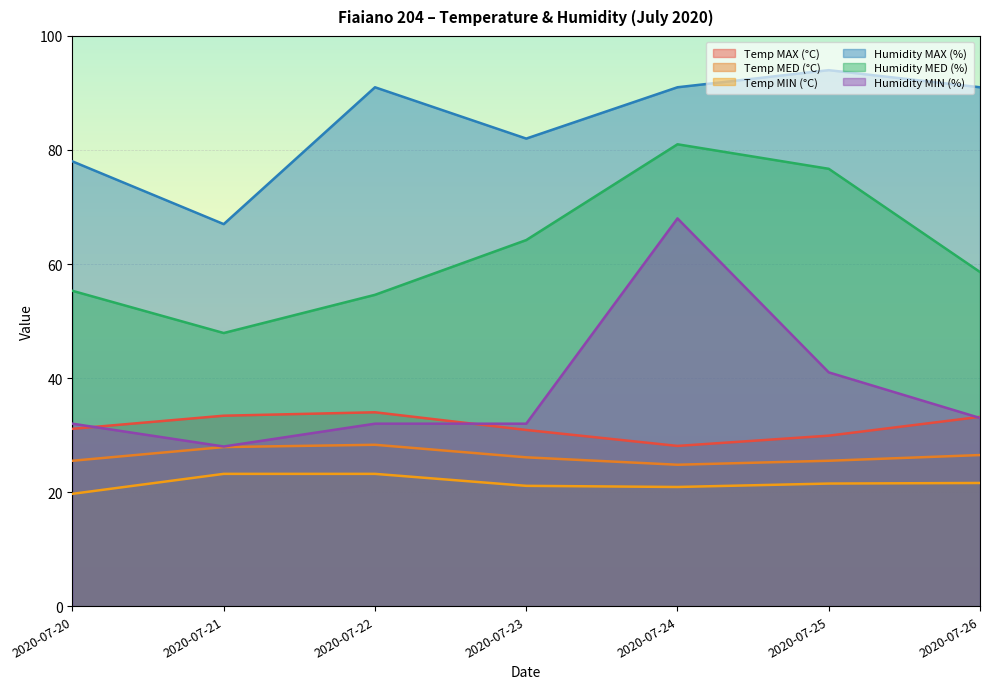

Which has a higher value, 2020-07-25 or 2020-07-23?

2020-07-23